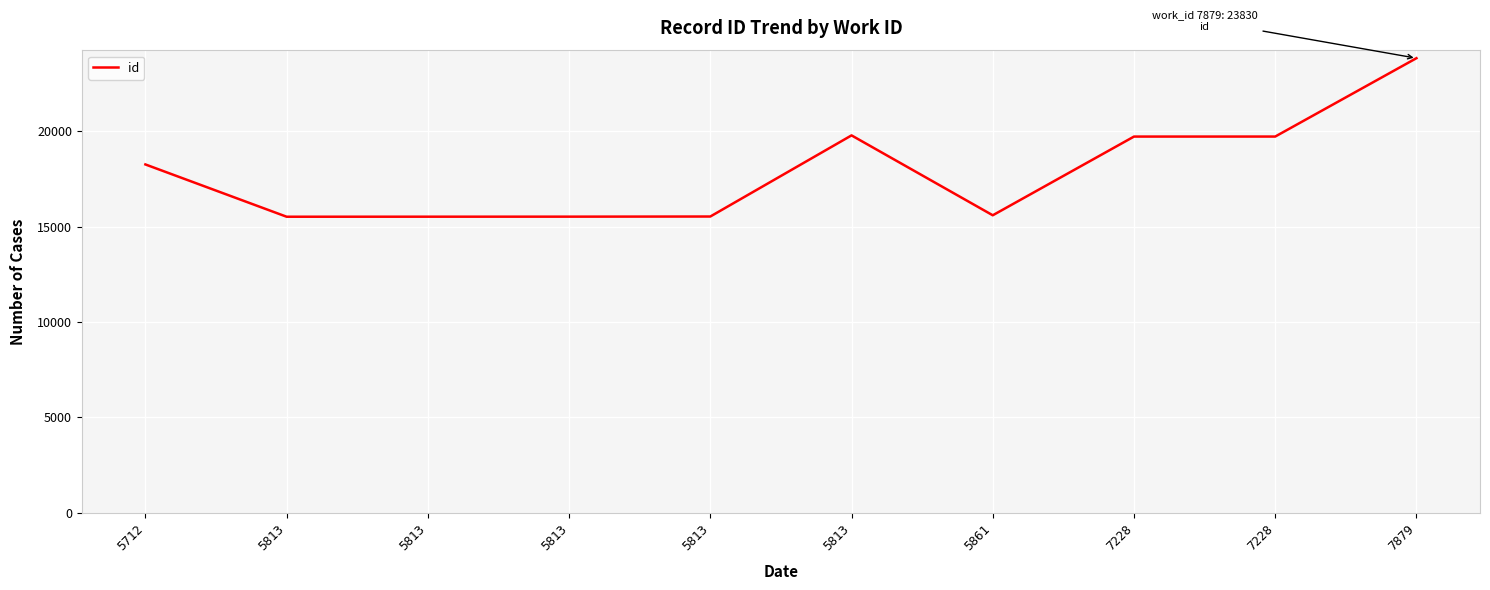

List the labels in order of value, largest first.

7879, 5813, 7228, 7228, 5712, 5861, 5813, 5813, 5813, 5813